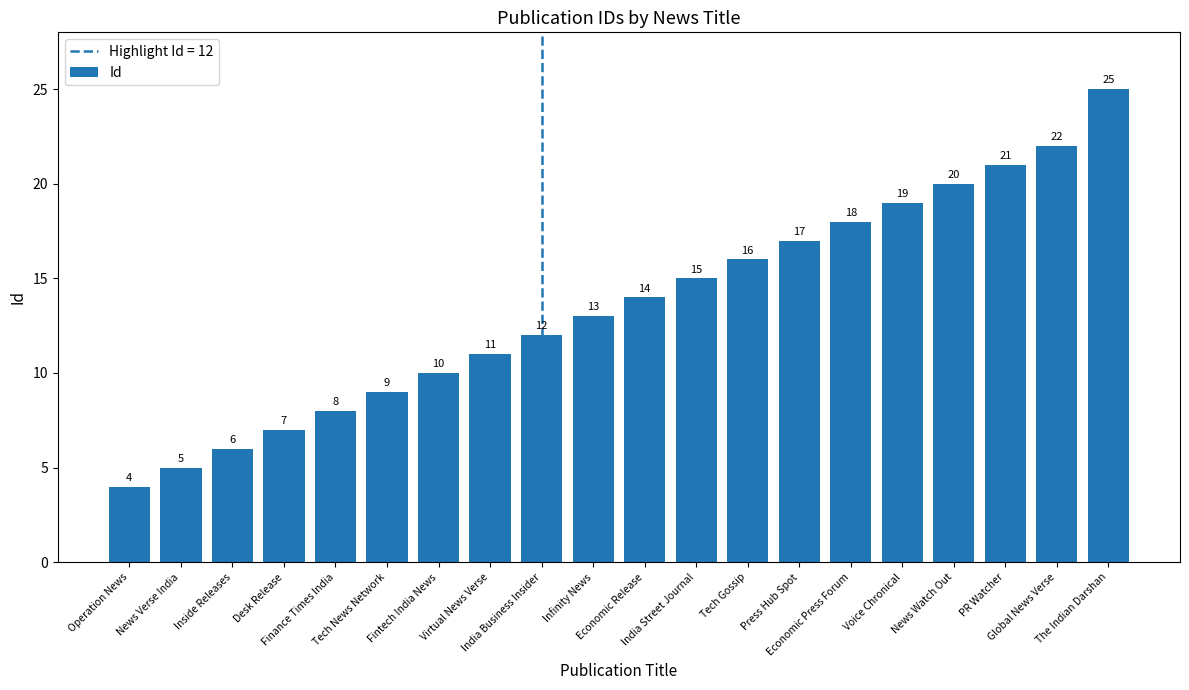

What is the change in value from News Verse India to Economic Press Forum?

+13